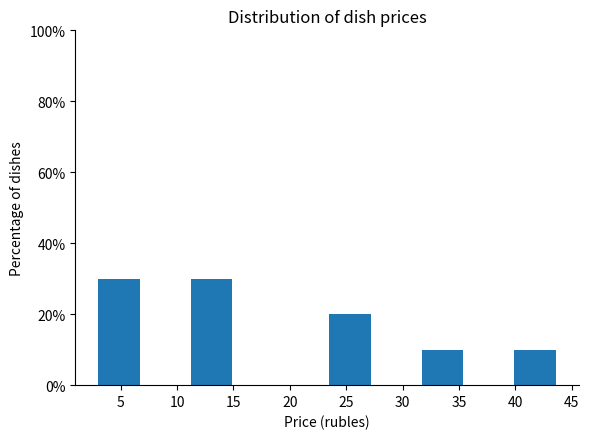

What is the height of the bar covering 23.5 to 27.6 on the x-axis? Neither the bar edges nor the heights are printed on the chart, so give them approximately, as read against the axes.

20